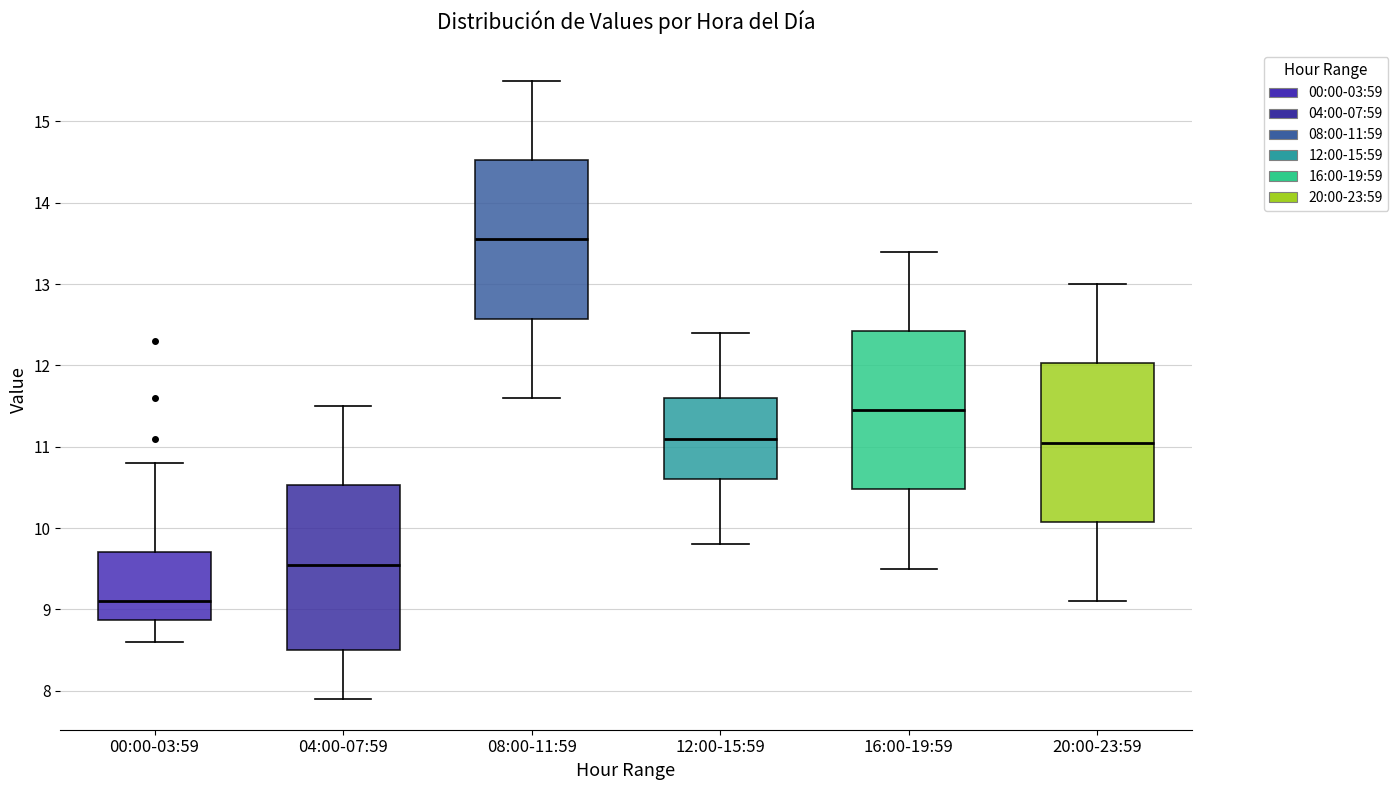

Reading left to right, read every box against the y-axis: the position of its median line, the range the box covers, and the ends of its whiskers. The values are not printed on the chart, so give them approximately, as read against the axis.

00:00-03:59: median 9.1, box 8.9 to 9.7, whiskers 8.6 to 10.8
04:00-07:59: median 9.6, box 8.5 to 10.5, whiskers 7.9 to 11.5
08:00-11:59: median 13.6, box 12.6 to 14.5, whiskers 11.6 to 15.5
12:00-15:59: median 11.1, box 10.6 to 11.6, whiskers 9.8 to 12.4
16:00-19:59: median 11.5, box 10.5 to 12.4, whiskers 9.5 to 13.4
20:00-23:59: median 11.1, box 10.1 to 12.0, whiskers 9.1 to 13.0